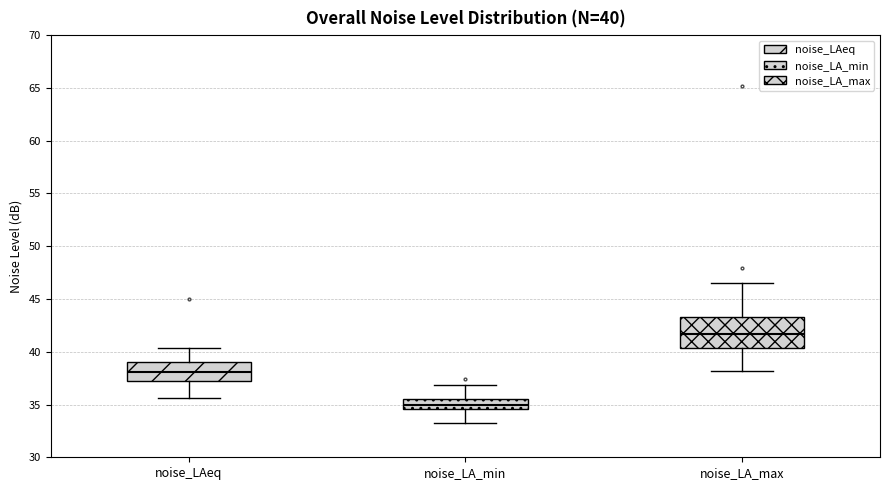

Which box has the lowest median line?

noise_LA_min